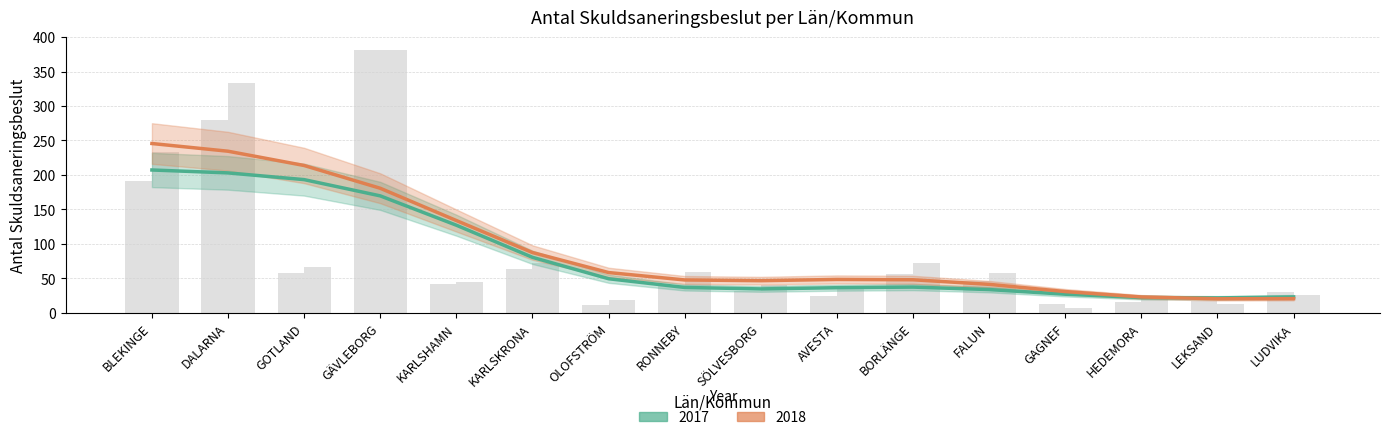

How many distinct data groups are displayed?

2